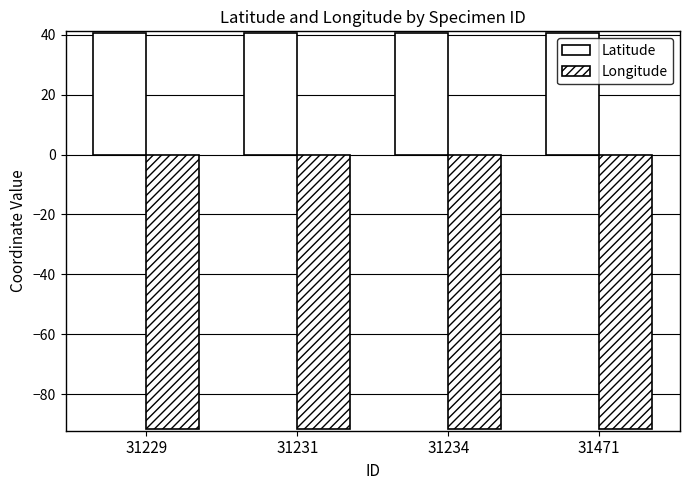

How many bars are there in each group?

2